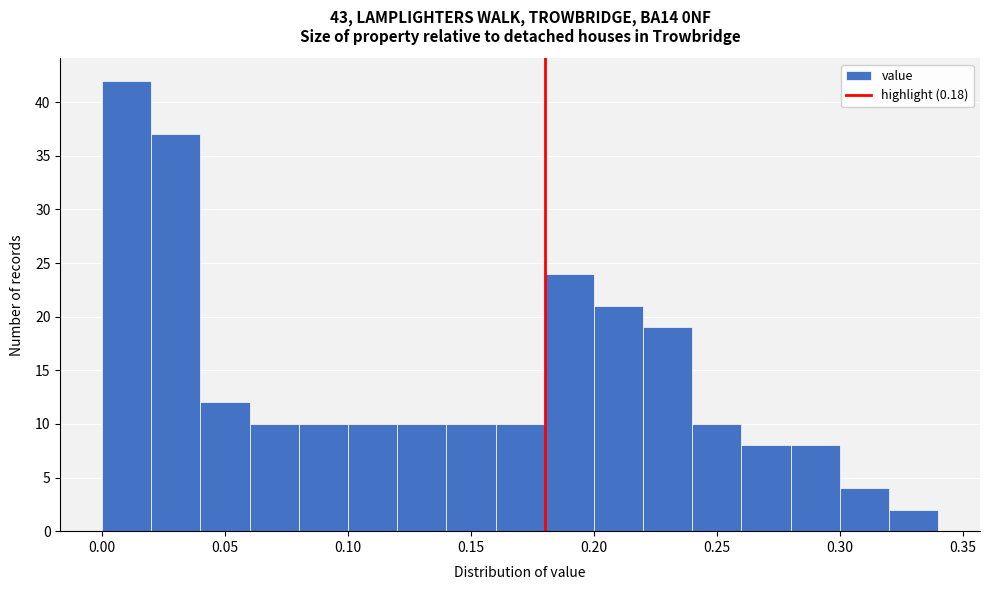

Reading left to right, transcribe this chart: for each bar, give the range it covers on the x-axis and its height. The values are not printed on the chart, so give them approximately, as read against the axis.

0.00 to 0.02: 42
0.02 to 0.04: 37
0.04 to 0.06: 12
0.06 to 0.08: 10
0.08 to 0.10: 10
0.10 to 0.12: 10
0.12 to 0.14: 10
0.14 to 0.16: 10
0.16 to 0.18: 10
0.18 to 0.20: 24
0.20 to 0.22: 21
0.22 to 0.24: 19
0.24 to 0.26: 10
0.26 to 0.28: 8
0.28 to 0.30: 8
0.30 to 0.32: 4
0.32 to 0.34: 2